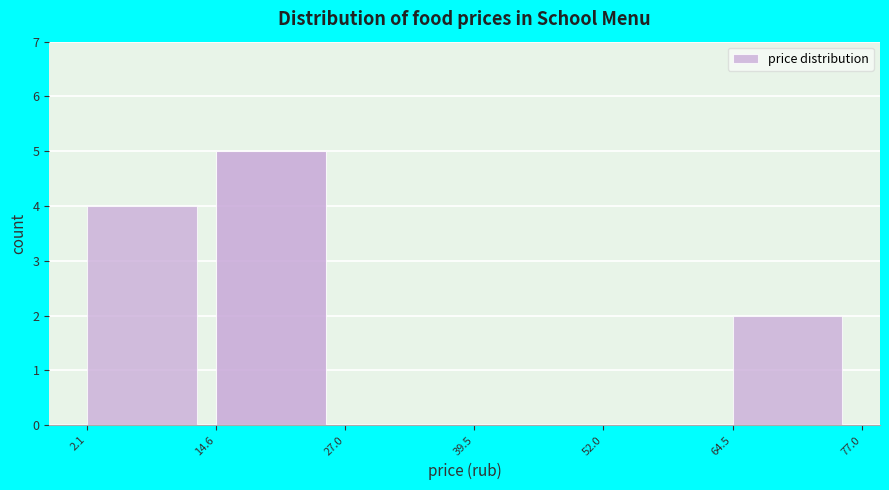

How tall is the bar that spans 14.6 to 27.0 on the x-axis? The values are not printed on the chart, so give them approximately, as read against the axis.

5